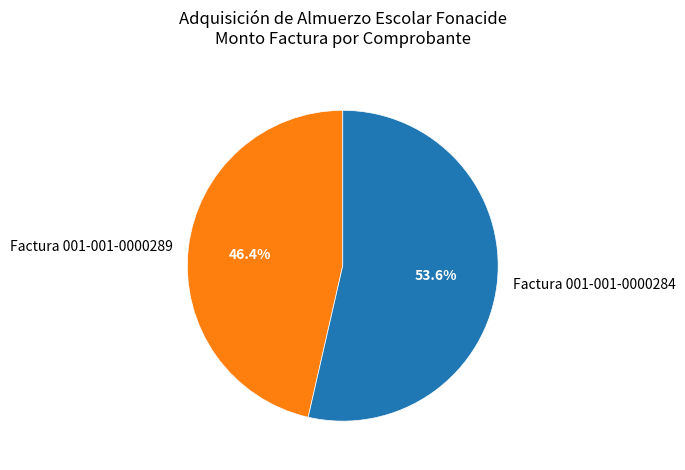

Which slice is the largest?

Factura 001-001-0000284